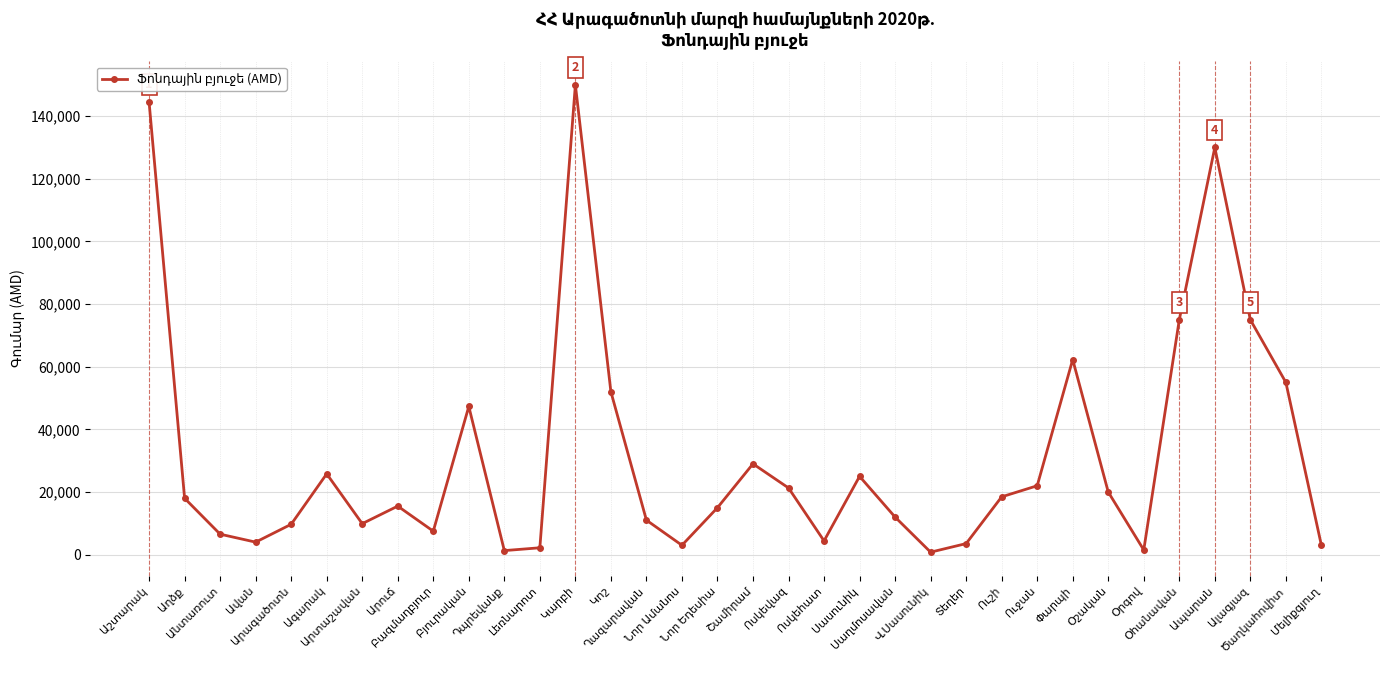

Count the number of data series in this chart.

1